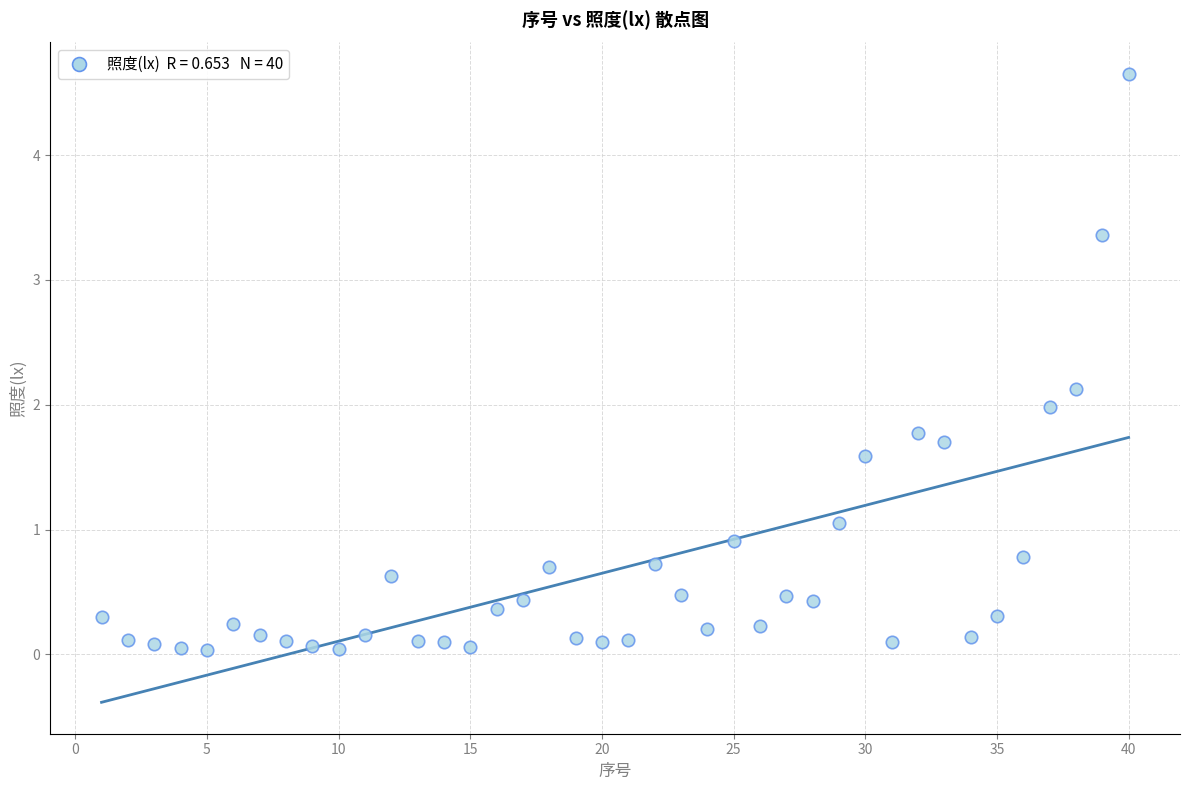

What is the range of Y values (max minus min)?

4.6